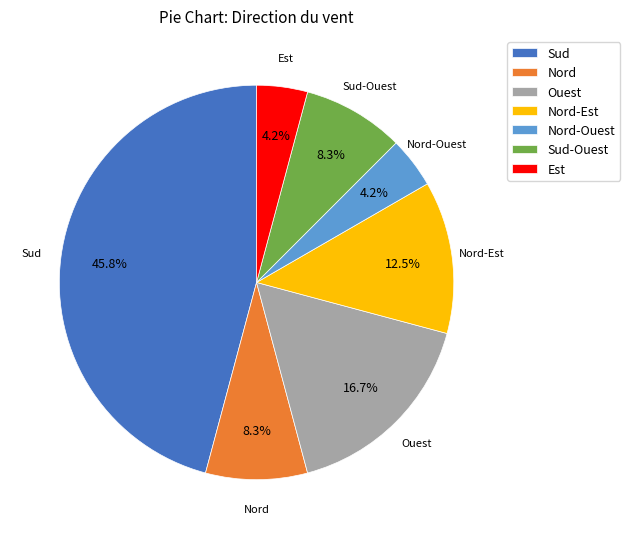

Do Sud-Ouest and Nord-Ouest together represent more than half of the pie?

No